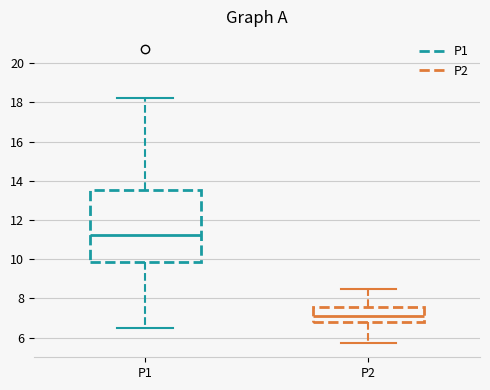

Which box has the lowest median line?

P2